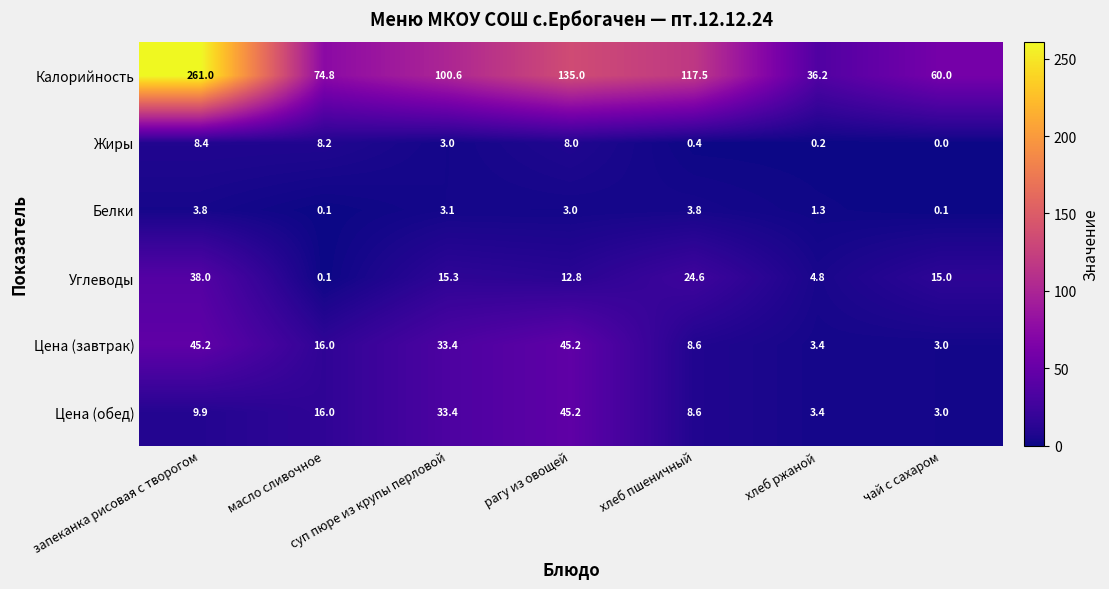

Which series has the largest range (max minus min)?

Калорийность